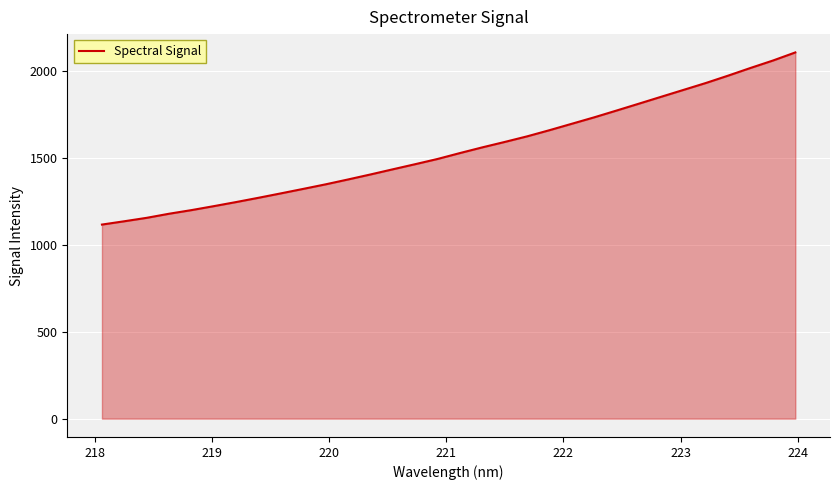

What is the greatest value displayed?

2106.5